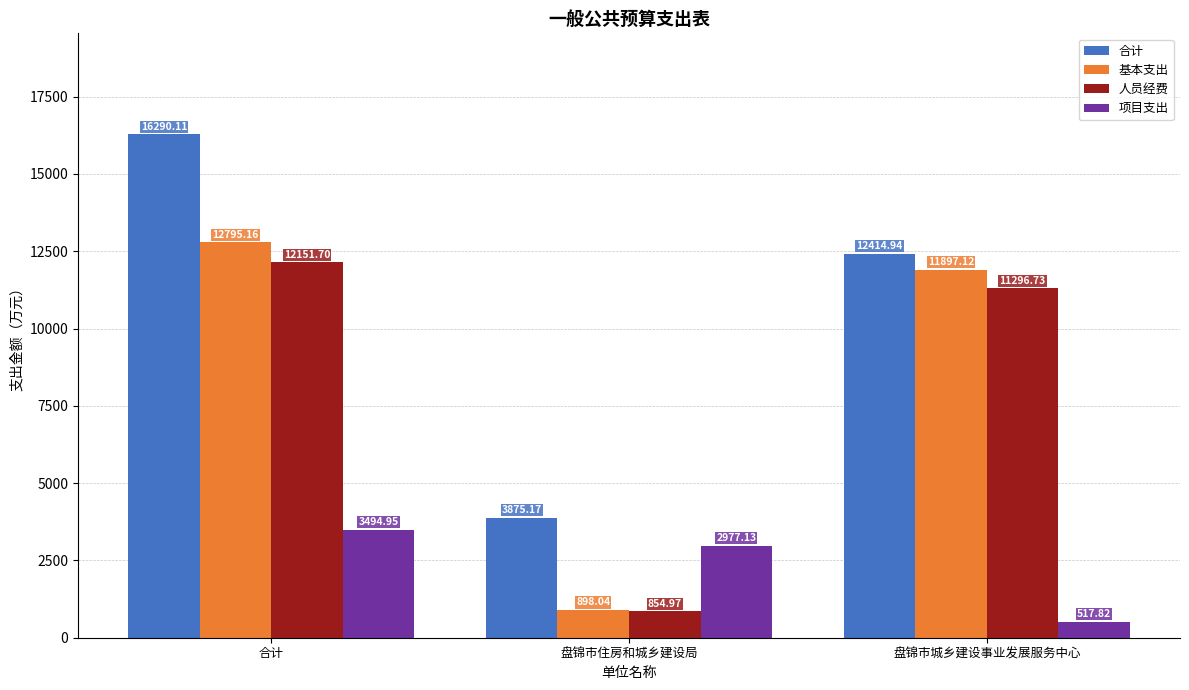

Between 合计 and 盘锦市住房和城乡建设局, which series saw the biggest shift?

合计